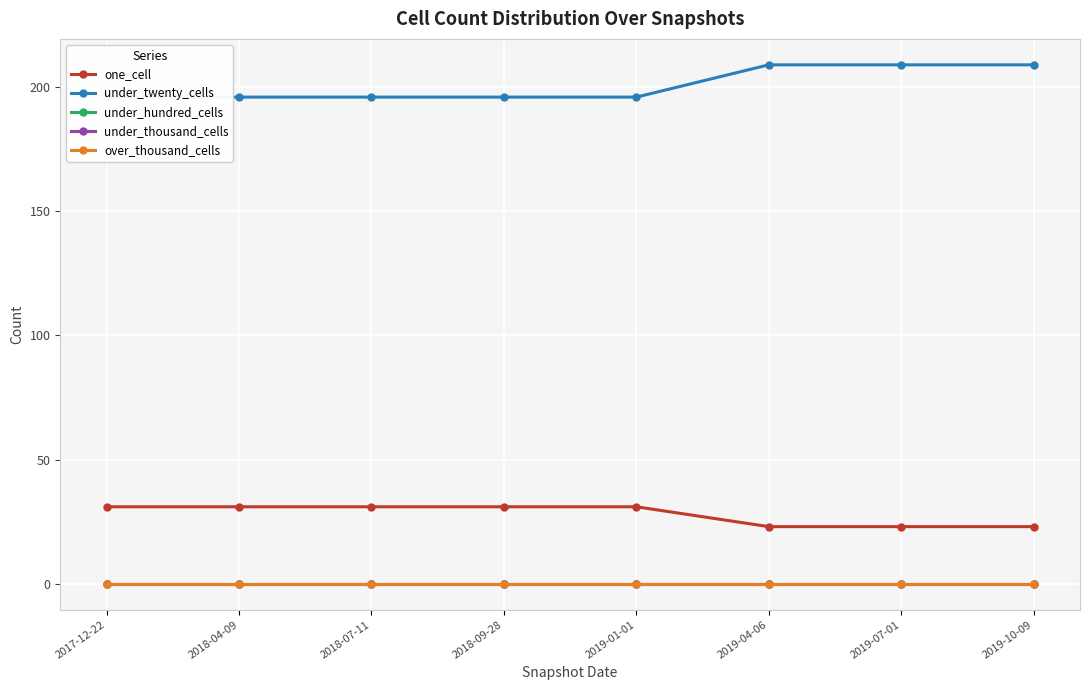

True or false: over_thousand_cells and under_twenty_cells intersect in this chart.

False